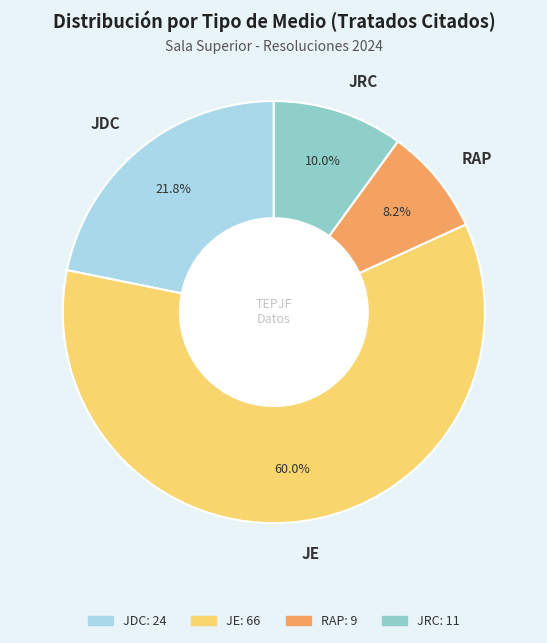

What is the total percentage of JE and JDC?

81.8%